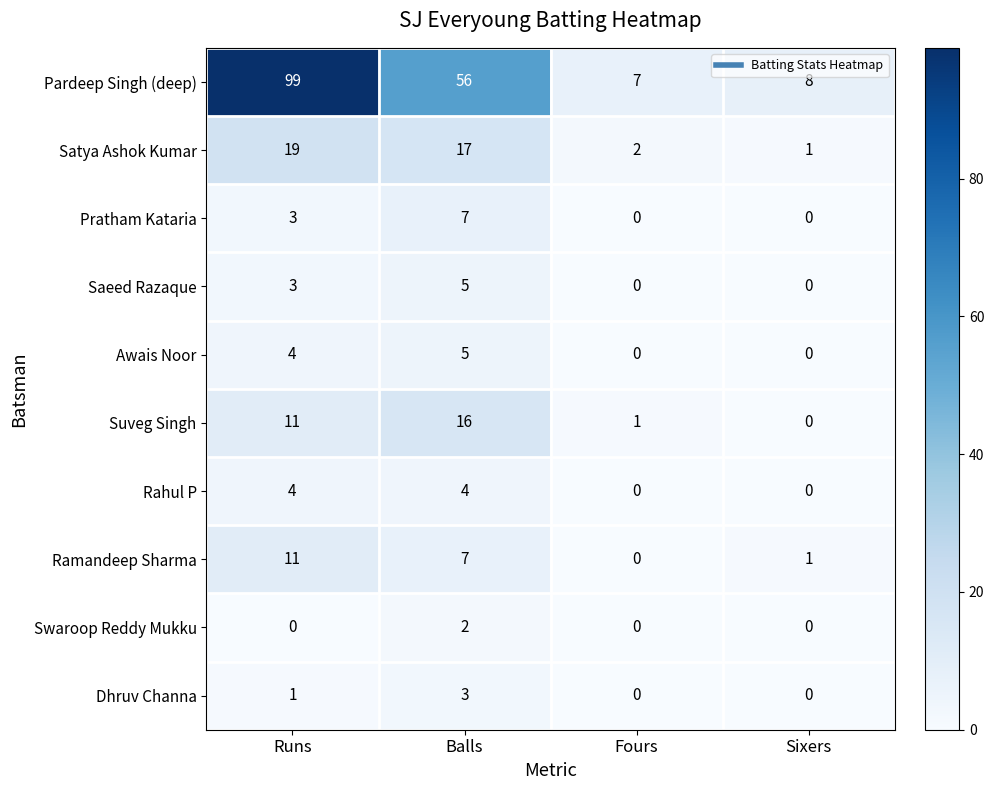

At which category is the sum across all series the highest?

Runs